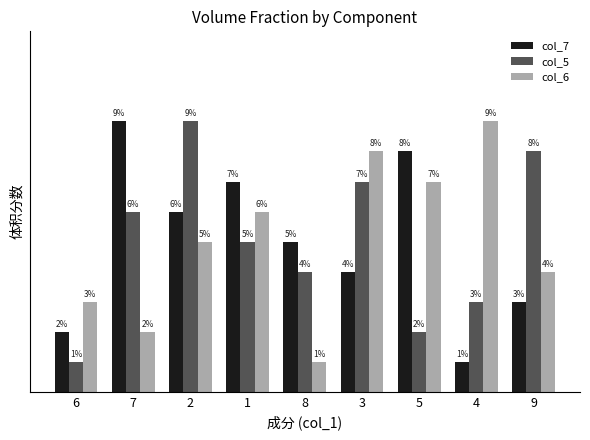

Which series changed the most between 6 and 3?

col_5